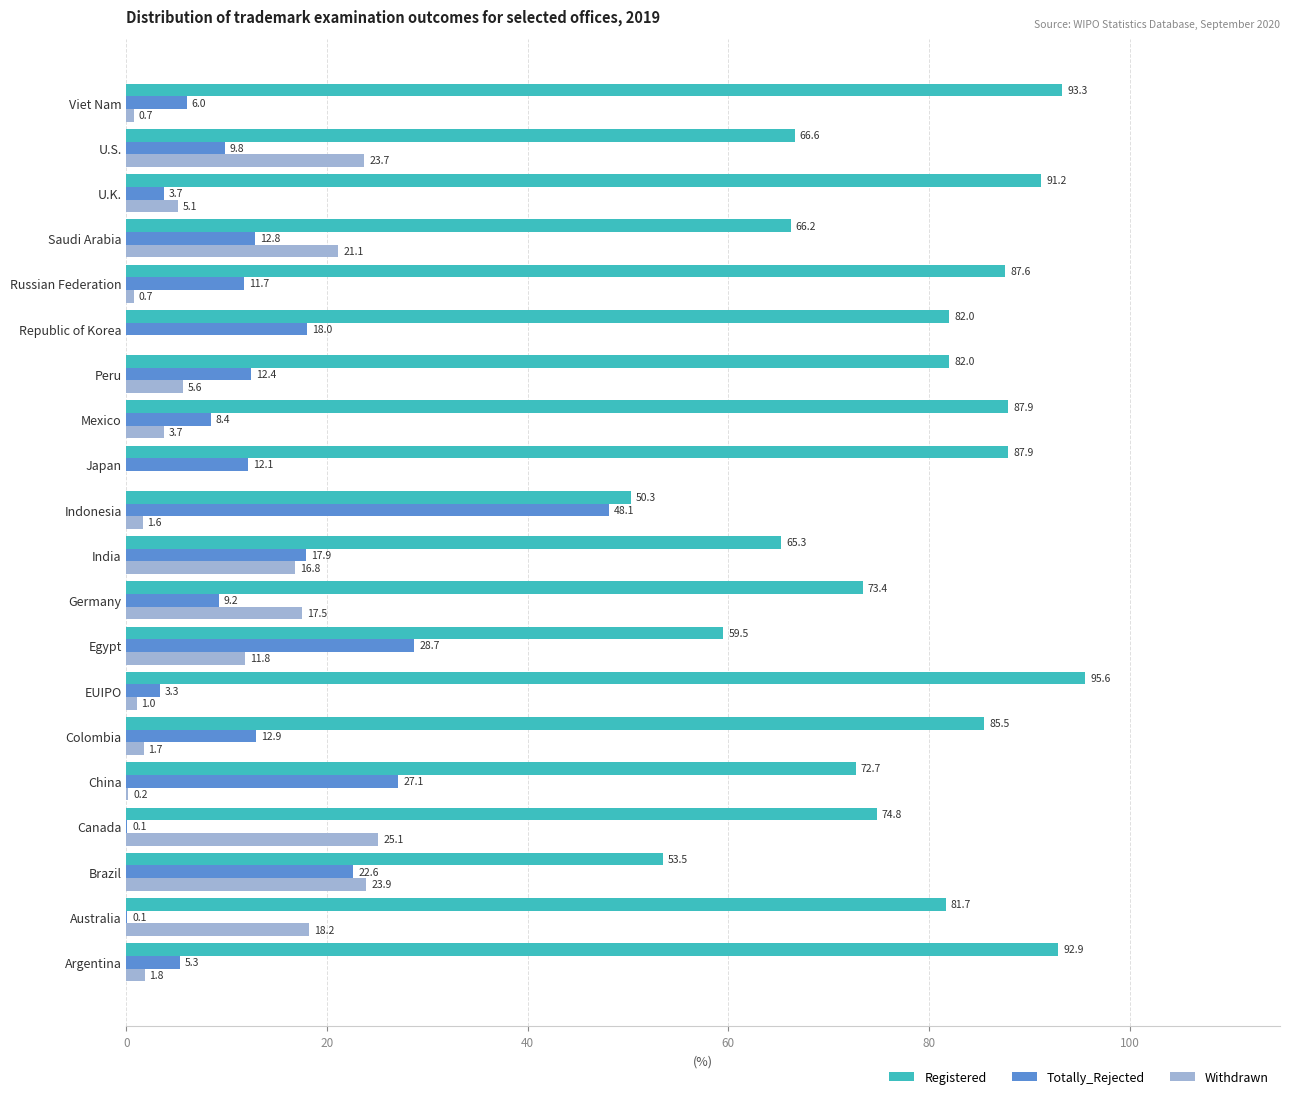

Which series changed the most between Republic of Korea and Saudi Arabia?

Withdrawn